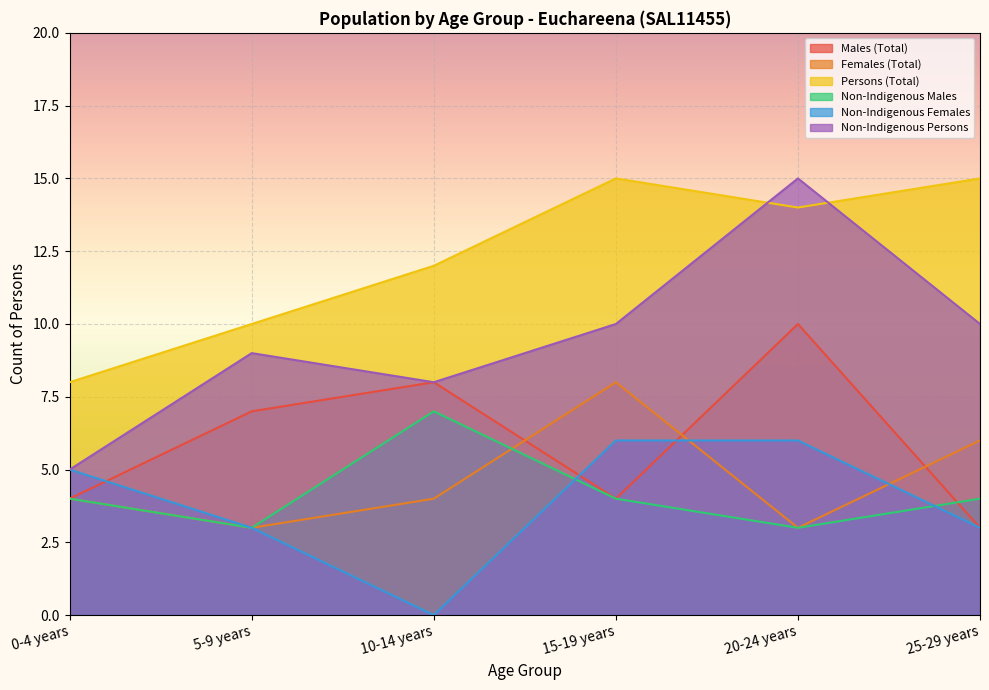

Which series has the largest total across all categories?

Persons (Total)